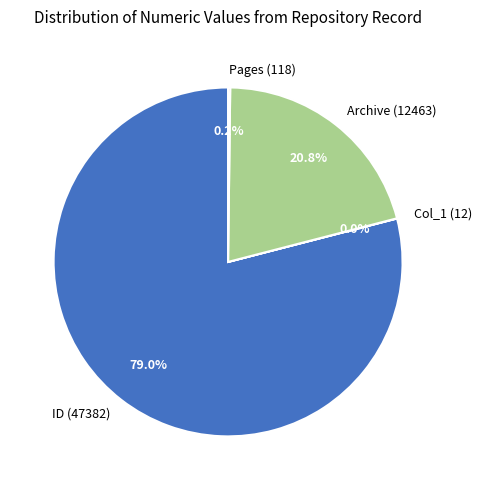

Is the sum of ID (47382) and Archive (12463) greater than half?

Yes